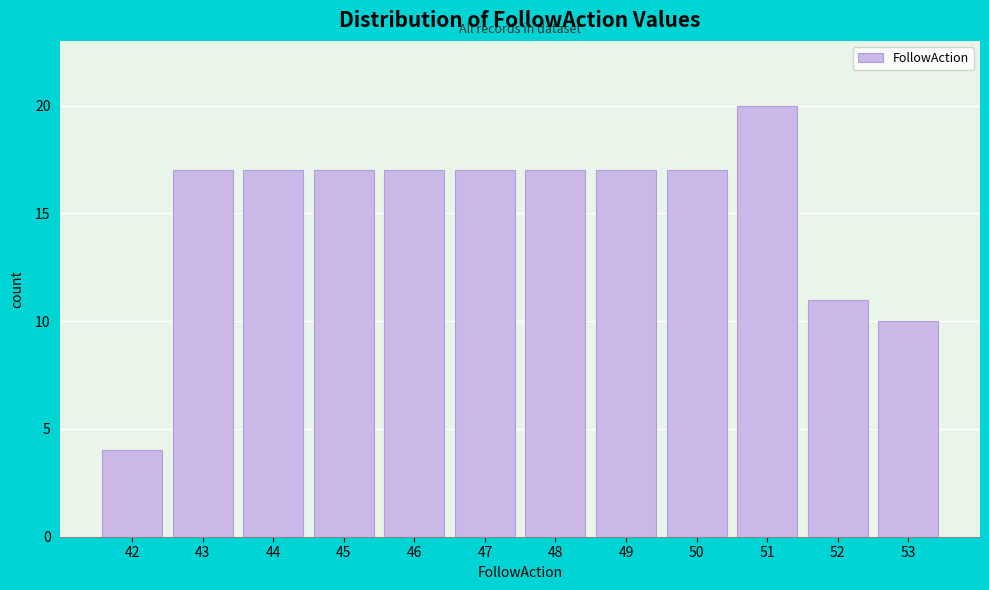

Reading right to left, transcribe all the data shown in this chart.

53=10	52=11	51=20	50=17	49=17	48=17	47=17	46=17	45=17	44=17	43=17	42=4